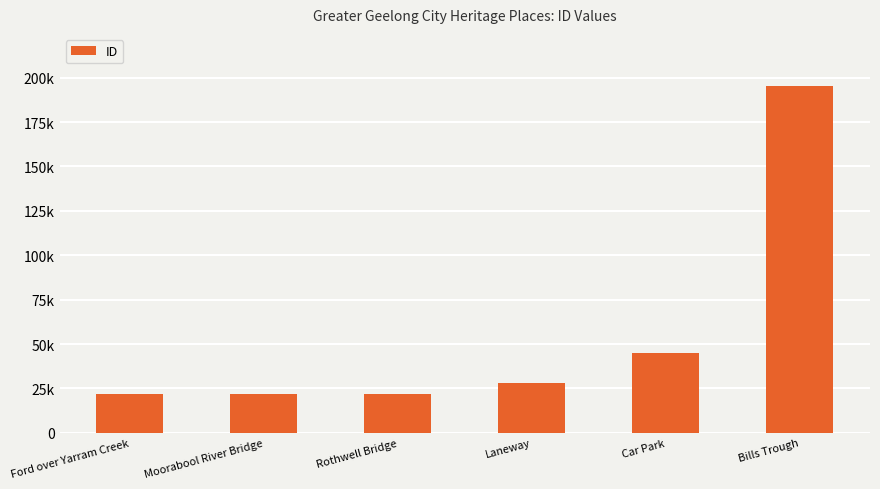

Is it true that the value at Rothwell Bridge is 36308?

False